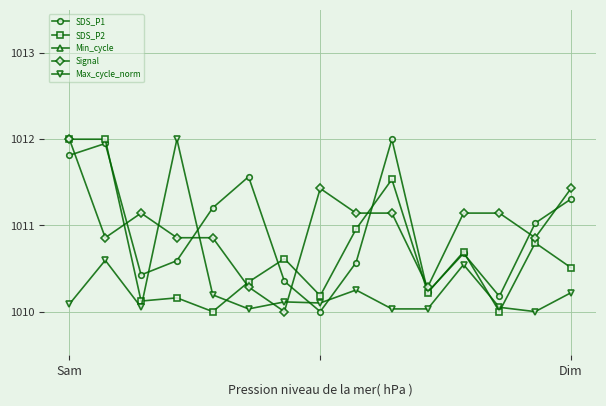

Which series has the largest range (max minus min)?

SDS_P1